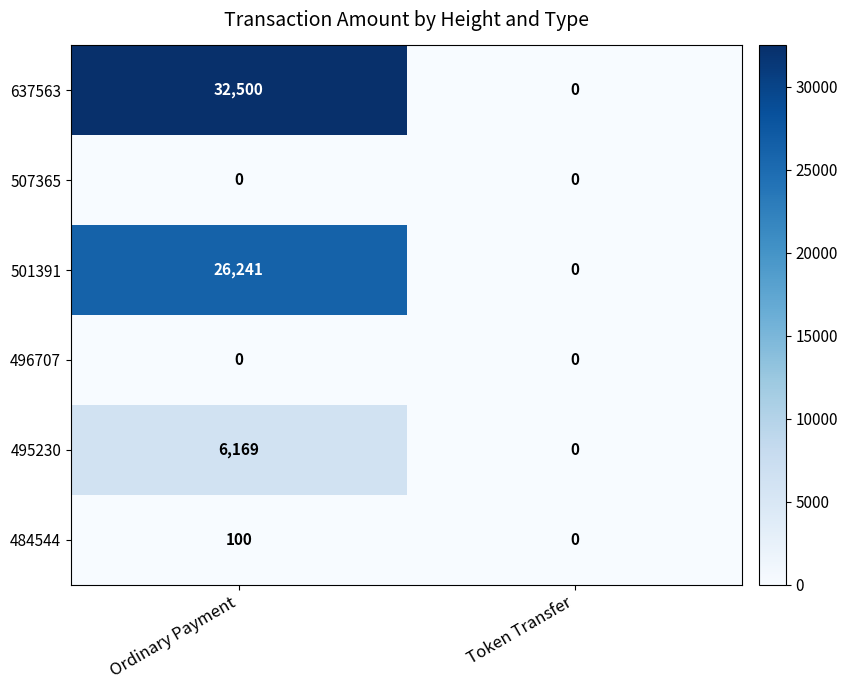

Which series has the widest spread of values?

637563